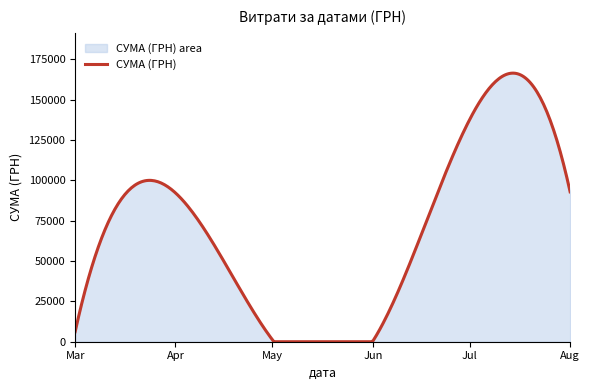

What is the maximum value shown in the chart?

166380.7